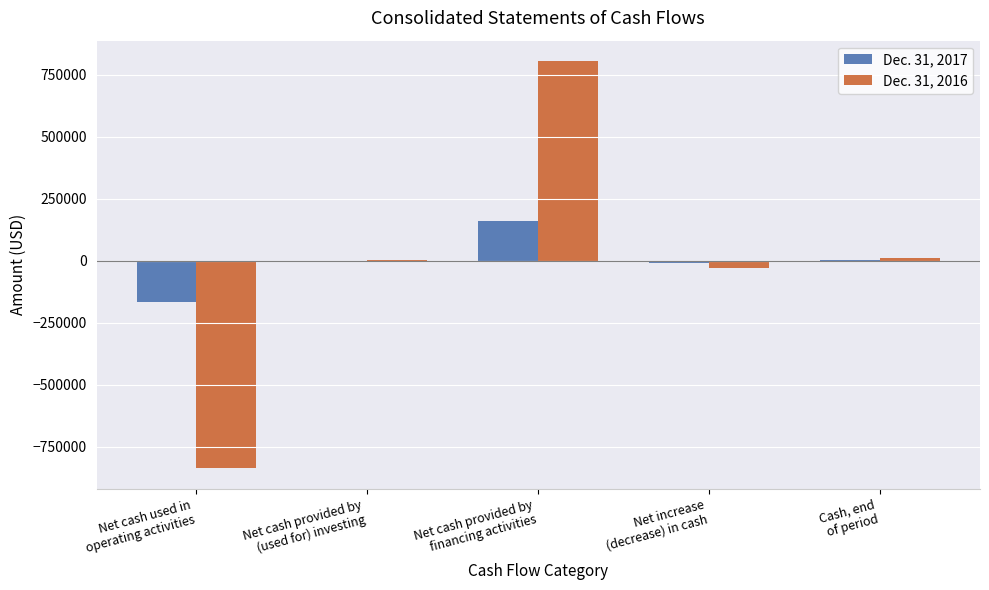

At which label does Dec. 31, 2017 first exceed -197?

Net cash provided by
financing activities